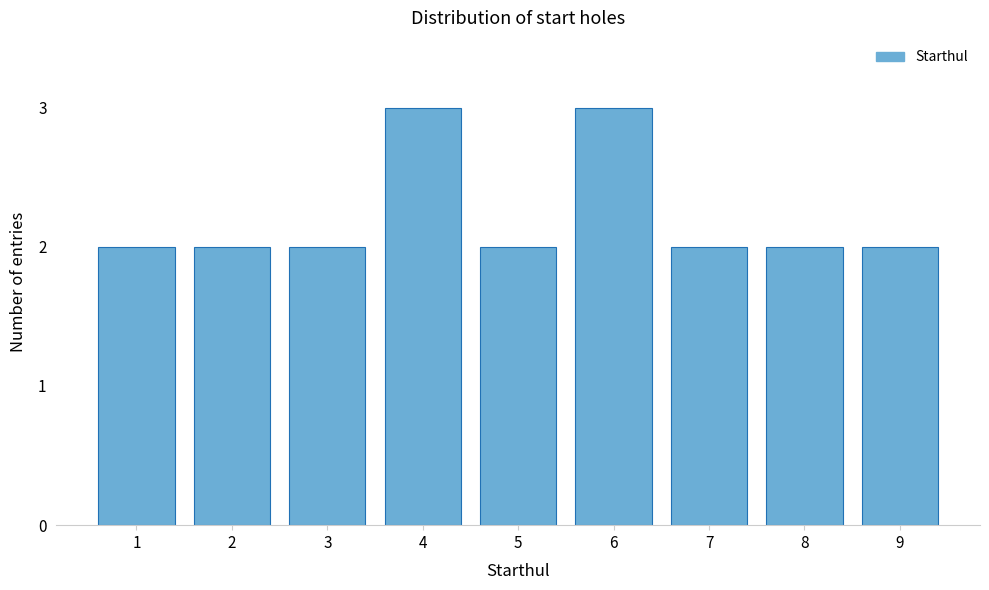

Reading left to right, what are all the values shown in this chart?

1=2	2=2	3=2	4=3	5=2	6=3	7=2	8=2	9=2